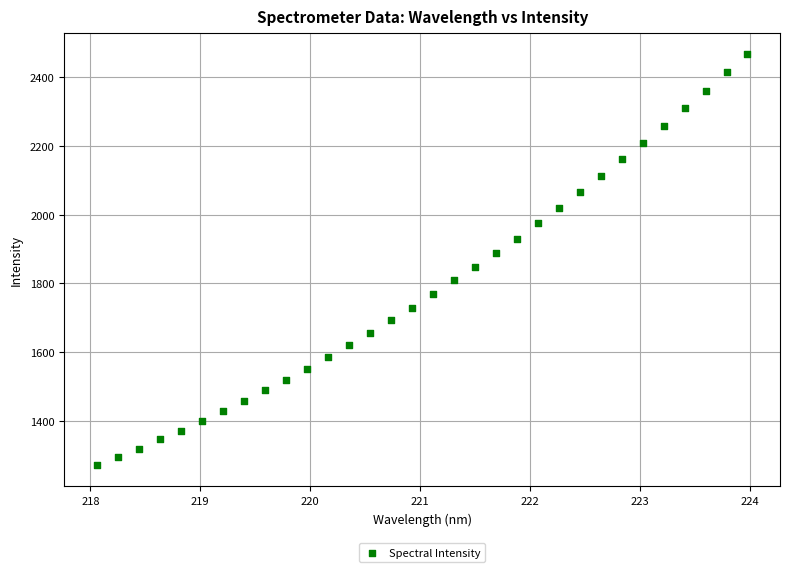

What is the range of X values (max minus min)?

5.9